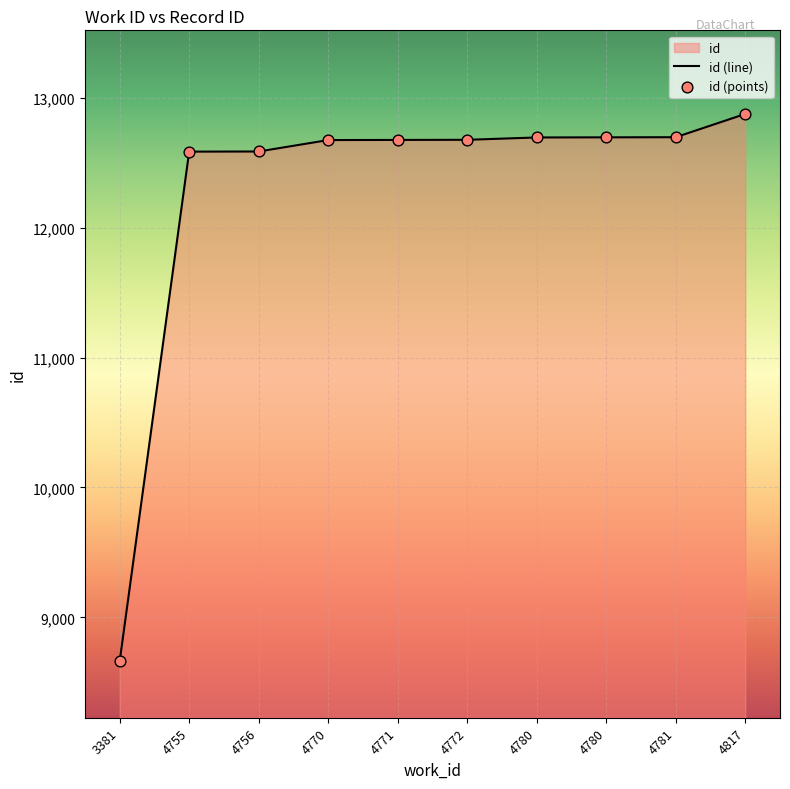

Which series reaches the minimum Y coordinate?

id (line)